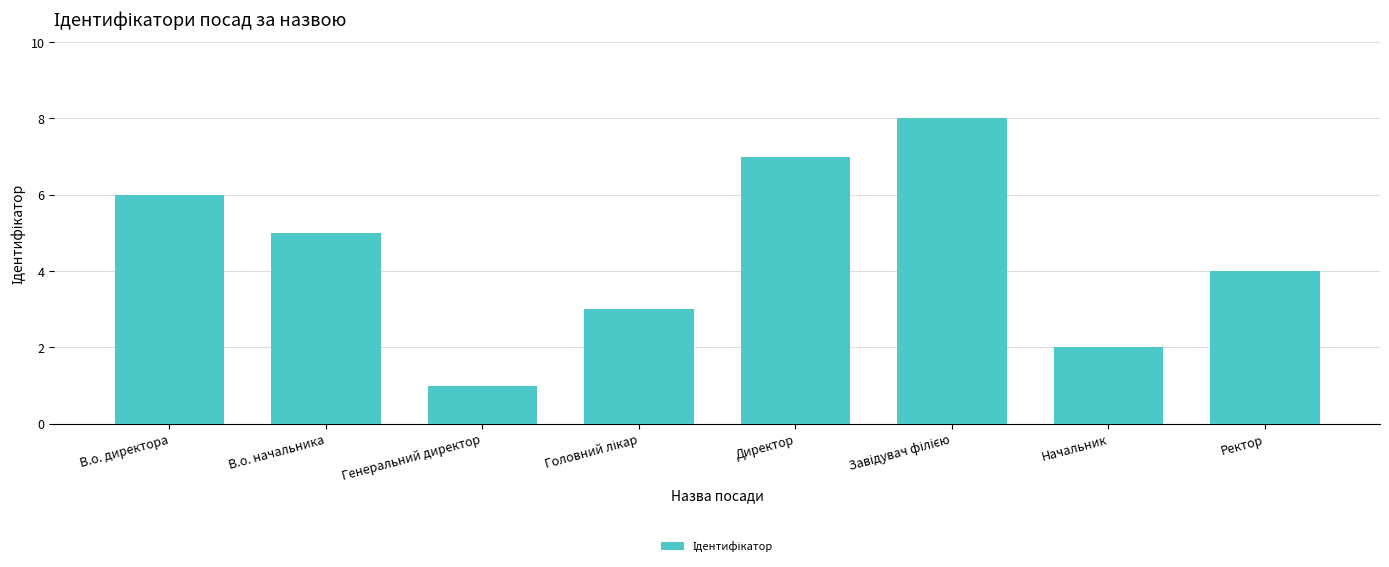

Reading left to right, what are all the values shown in this chart?

6	5	1	3	7	8	2	4